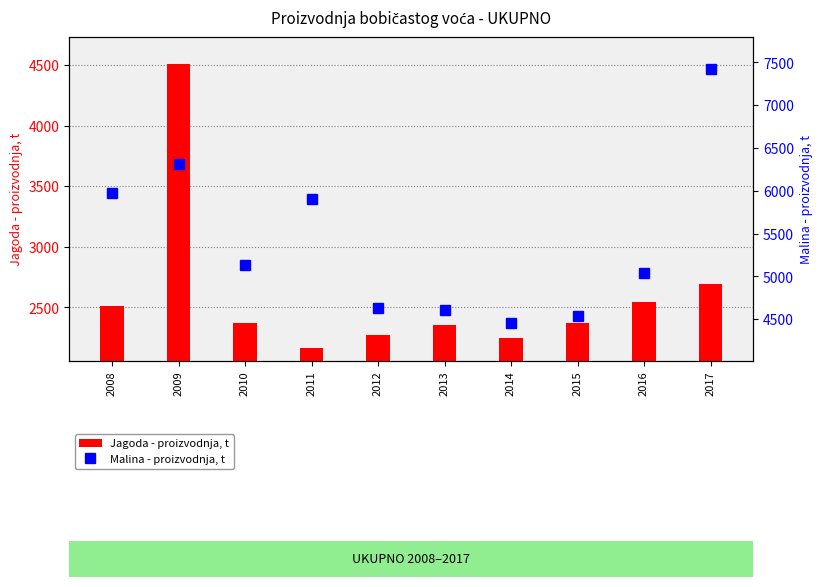

What are all the series names shown in the legend?

Jagoda - proizvodnja, t, Malina - proizvodnja, t